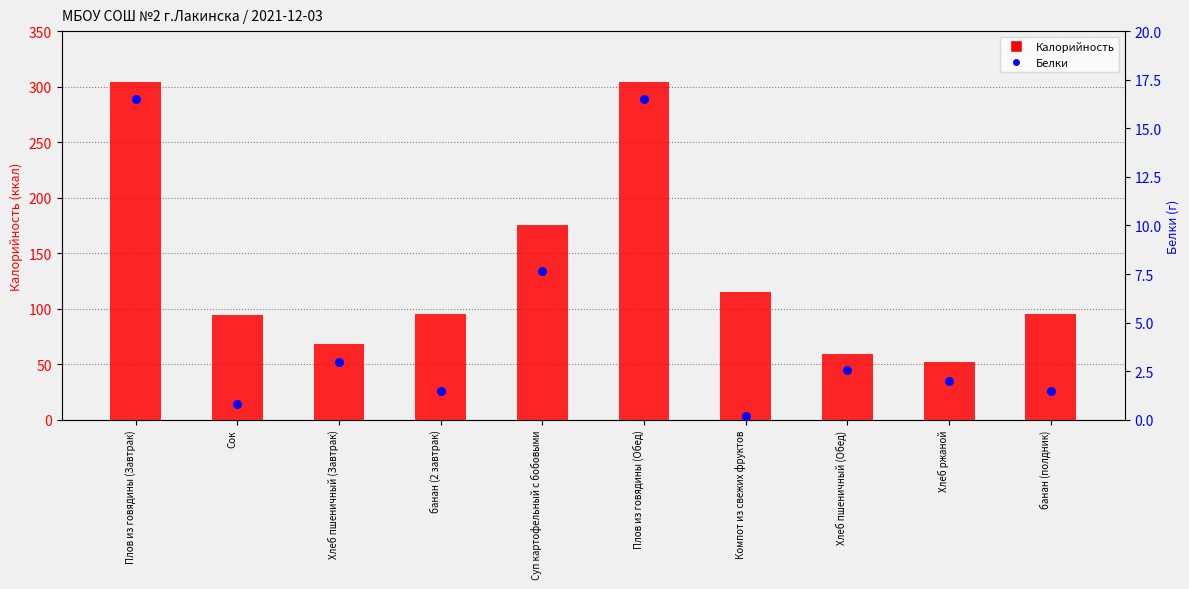

What are all the series names shown in the legend?

Калорийность, Белки